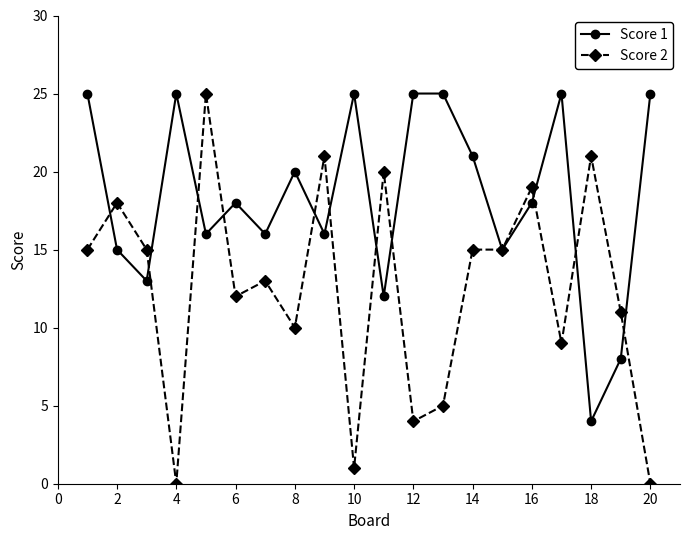

List the series in order of their overall mean, lowest first.

Score 2, Score 1